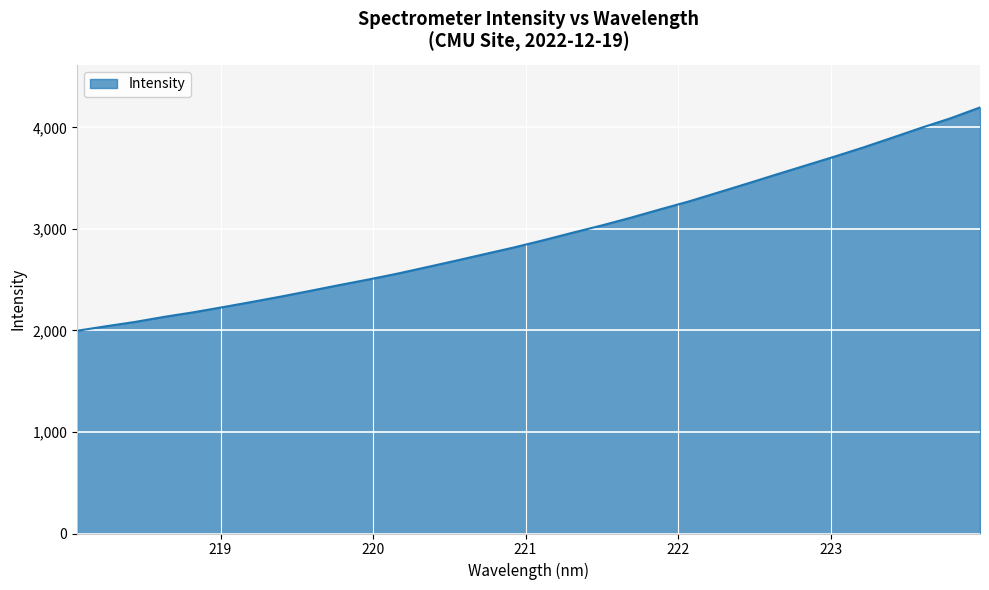

How many lines are shown in the chart?

1